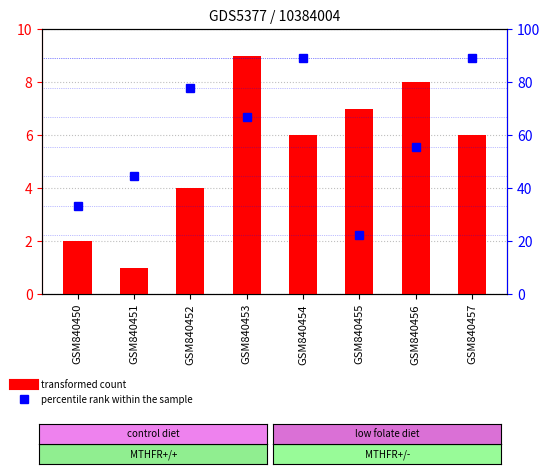

How many series are shown in this chart?

2